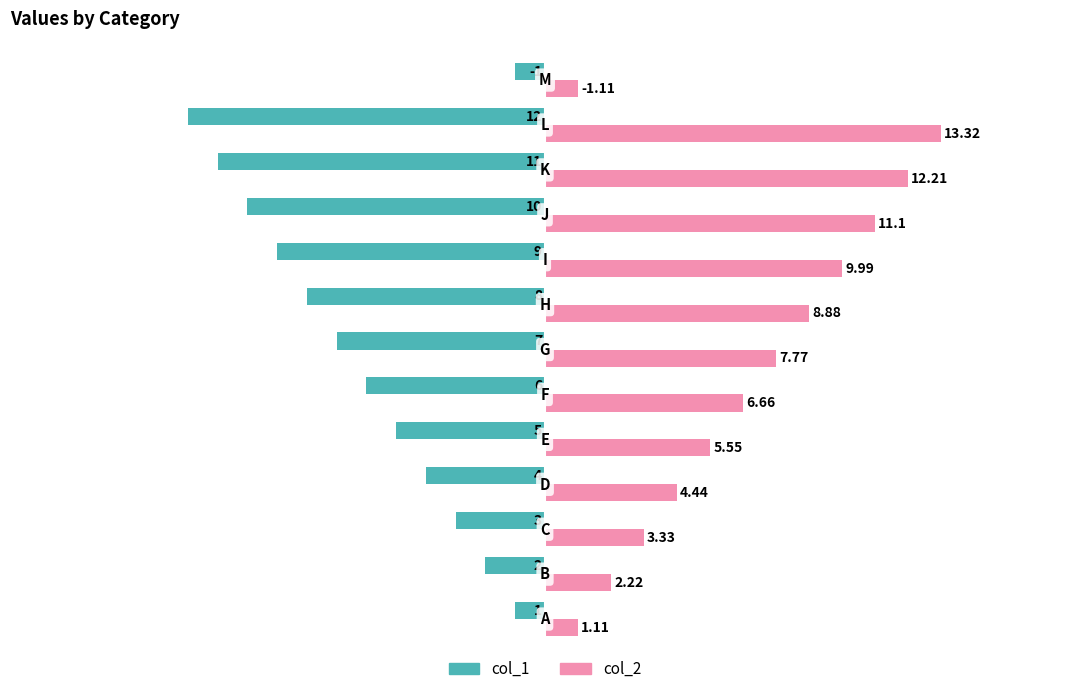

What is the maximum value for col_1?

-1.0